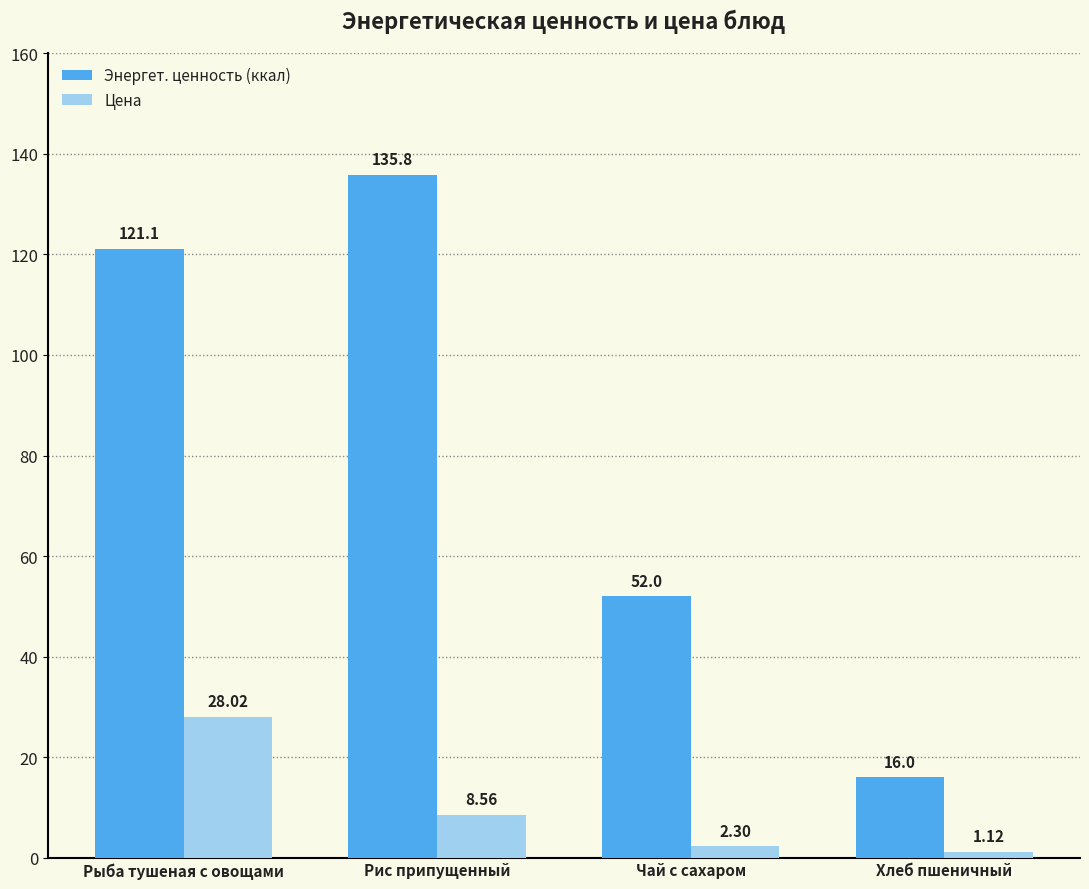

Between Рыба тушеная с овощами and Чай с сахаром, which series saw the biggest shift?

Энергет. ценность (ккал)